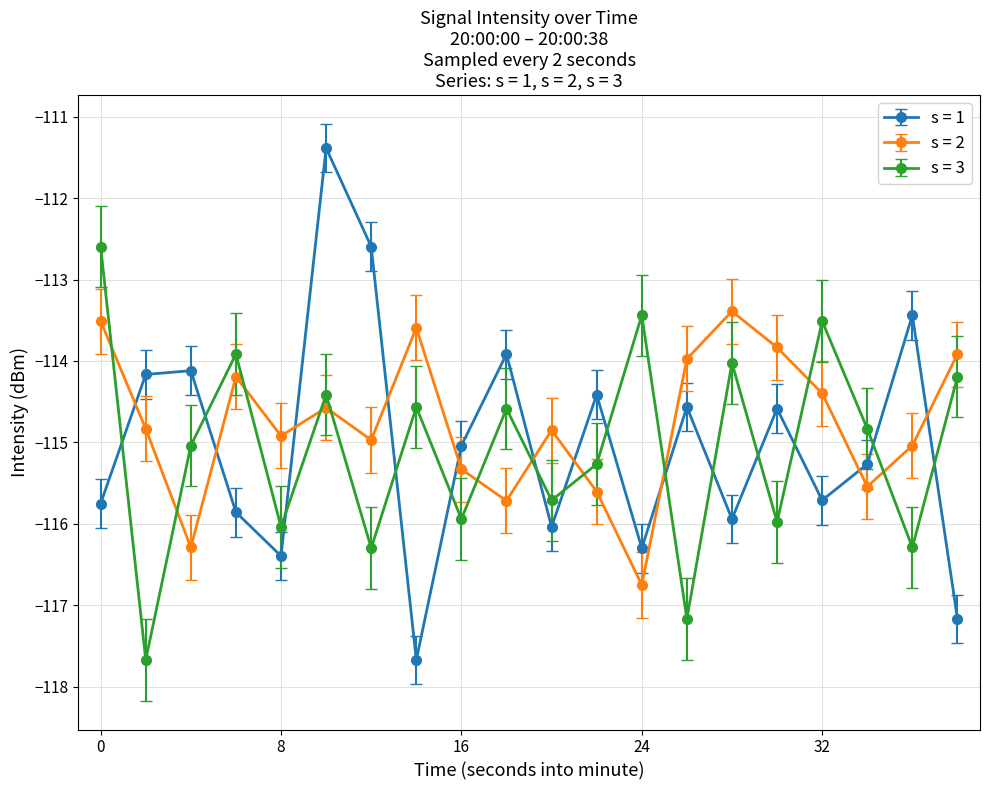

Rank the series by their maximum value, from lowest to highest.

s = 2, s = 3, s = 1